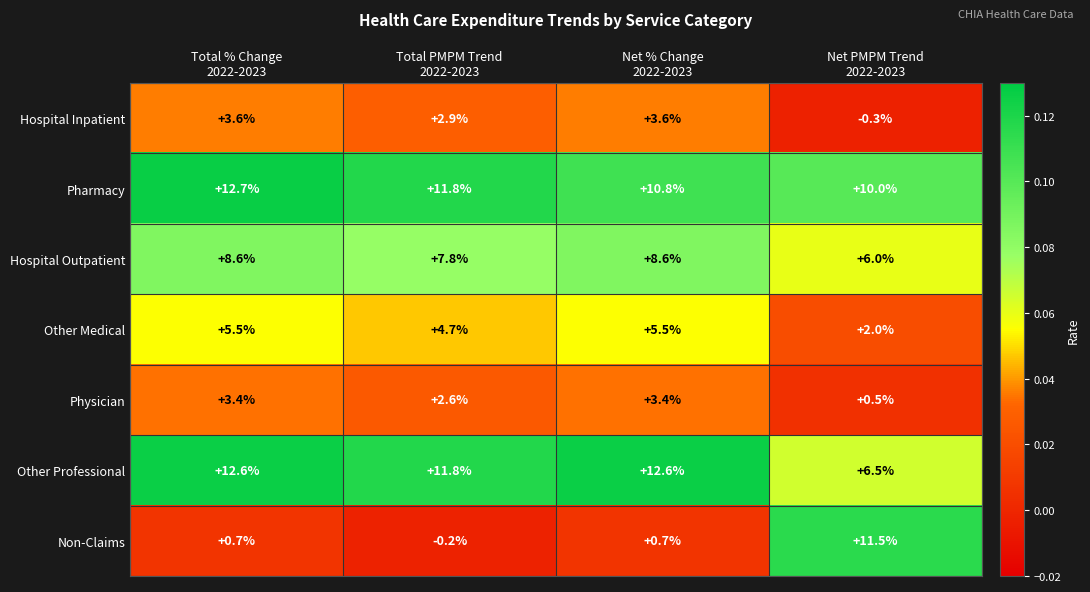

At how many categories does at least one series exceed 8?

4